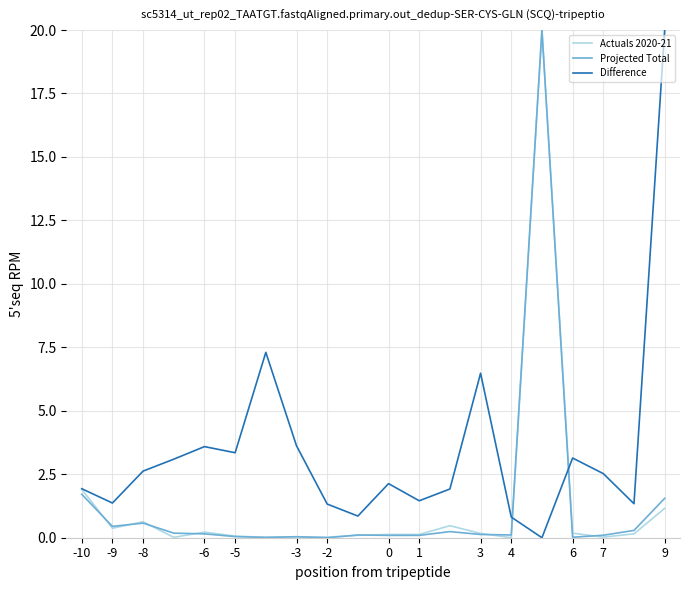

What is the average value of the Difference series?

3.4